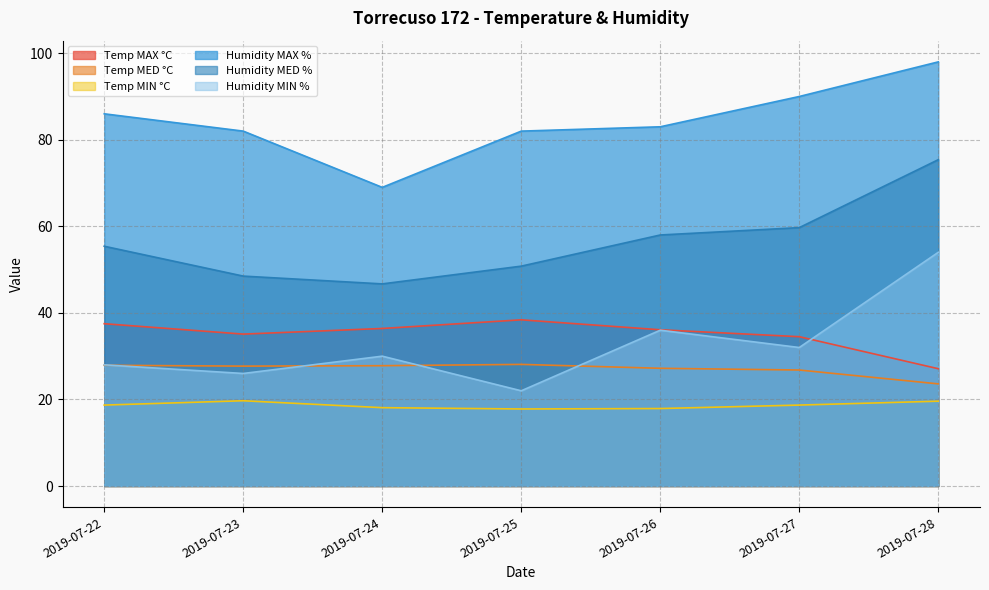

The Temp MIN °C series shows 18.7 at 2019-07-27. True or false?

True